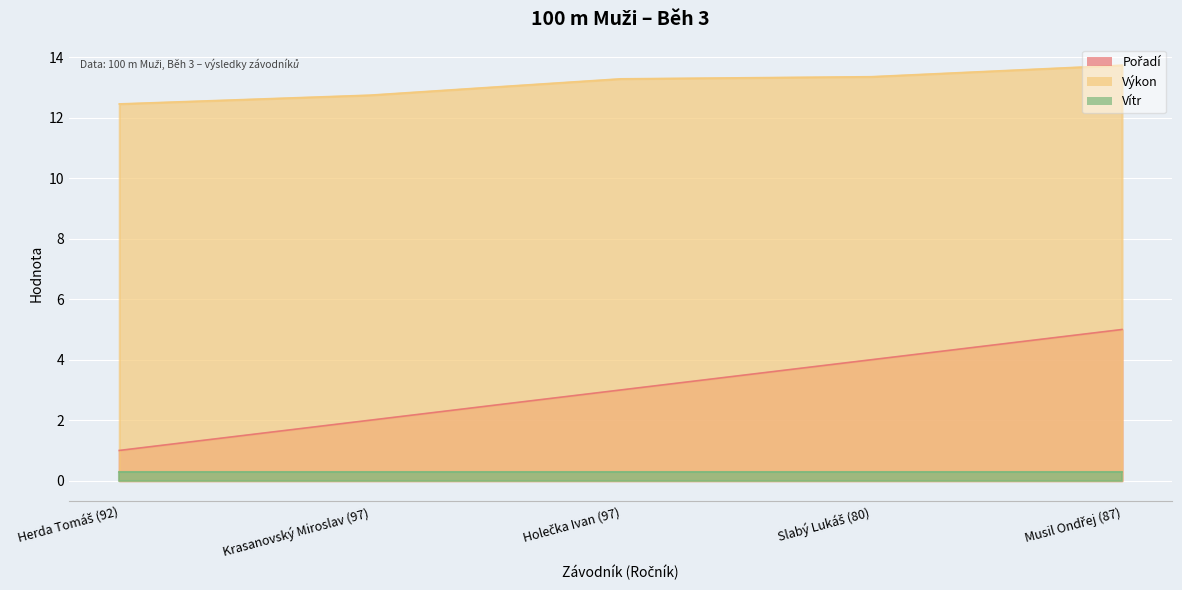

What is the maximum value shown in the chart?

13.7